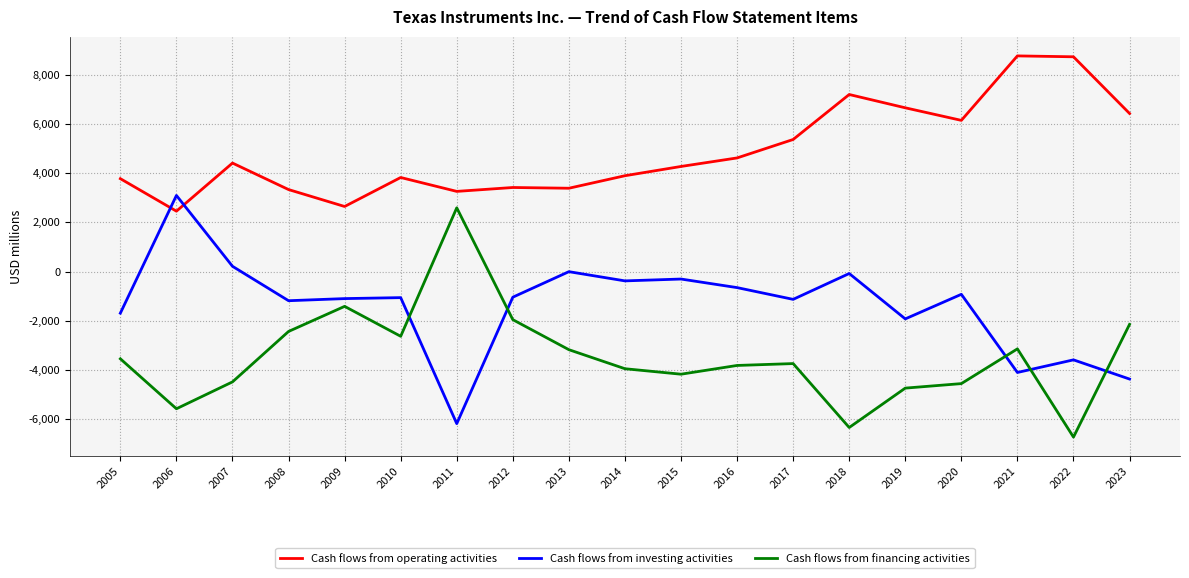

Does the chart have visible grid lines?

Yes